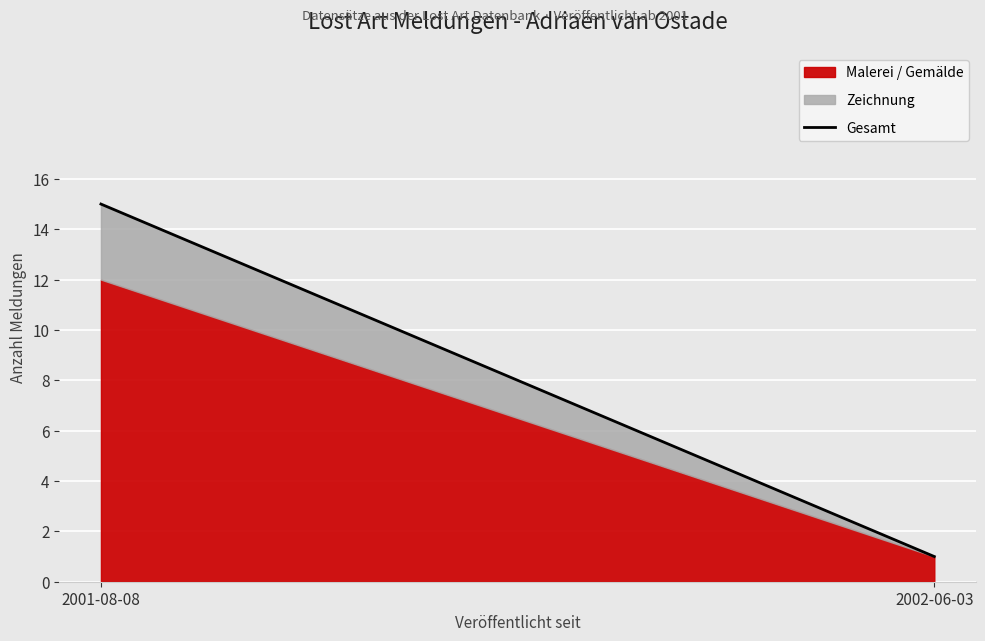

What position from the left is 2002-06-03?

2